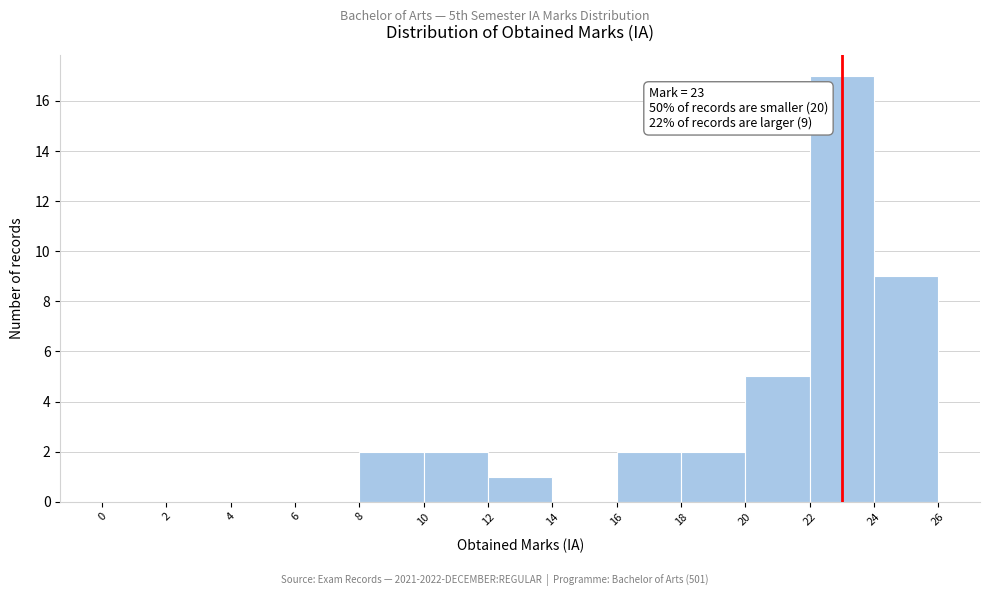

Which range on the x-axis has the tallest bar?

22 to 24